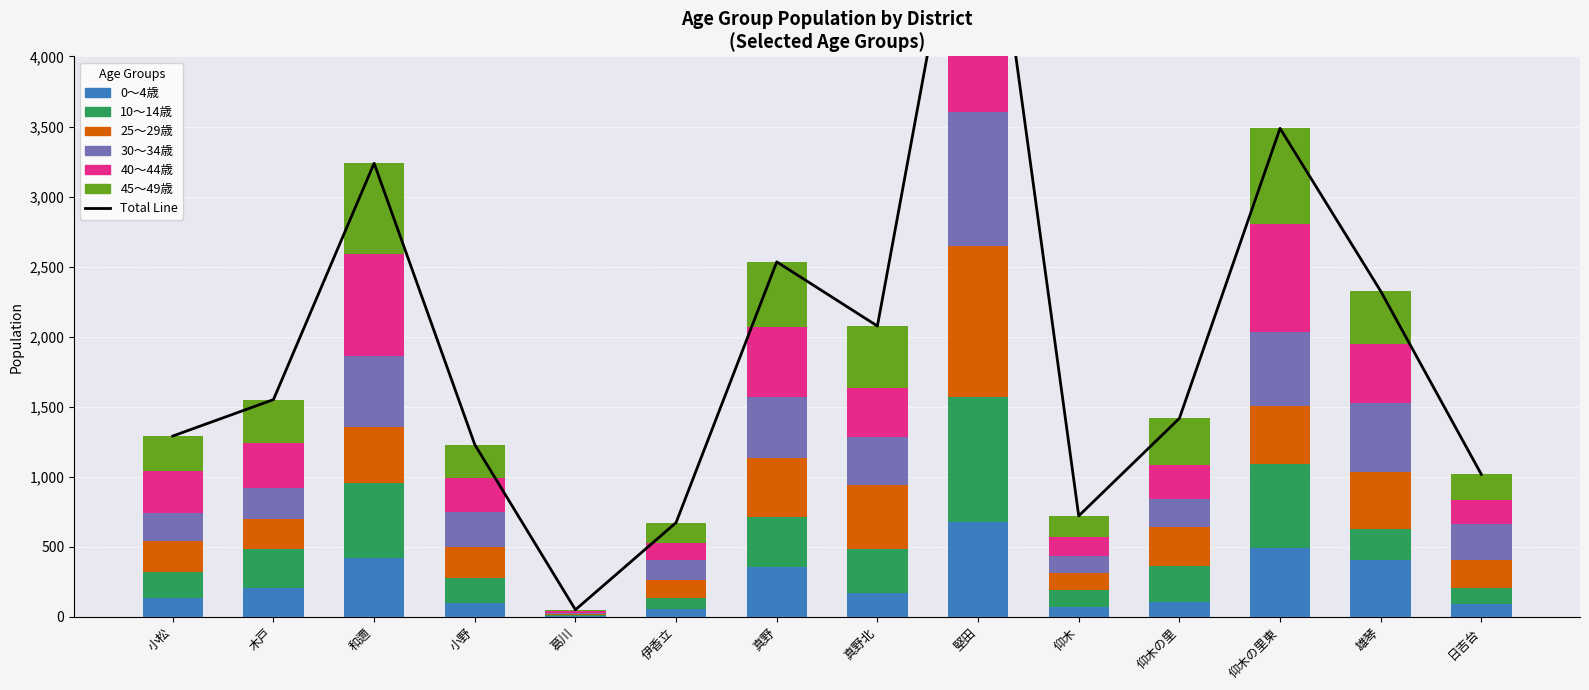

What is the value of the 40～44歳 bar at the 9th from the left?

1156